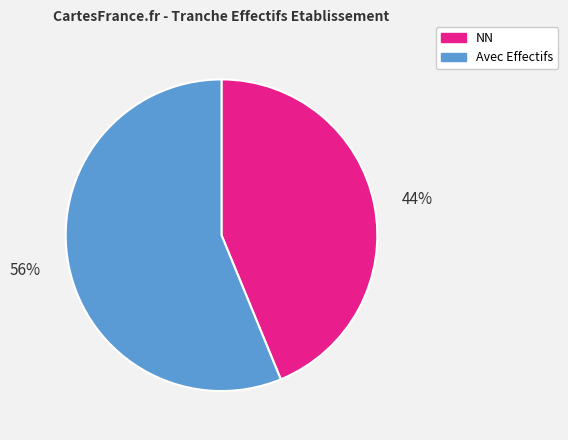

True or false: Avec Effectifs accounts for 42% of the total.

False